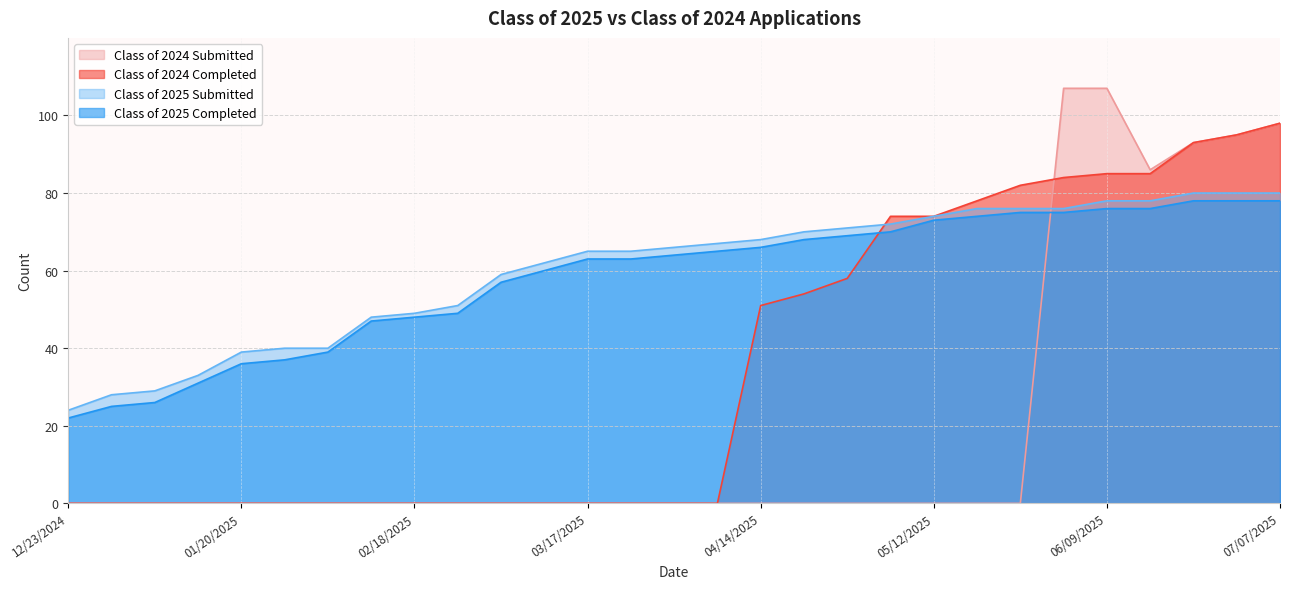

Which label corresponds to the largest value in the chart?

06/02/2025